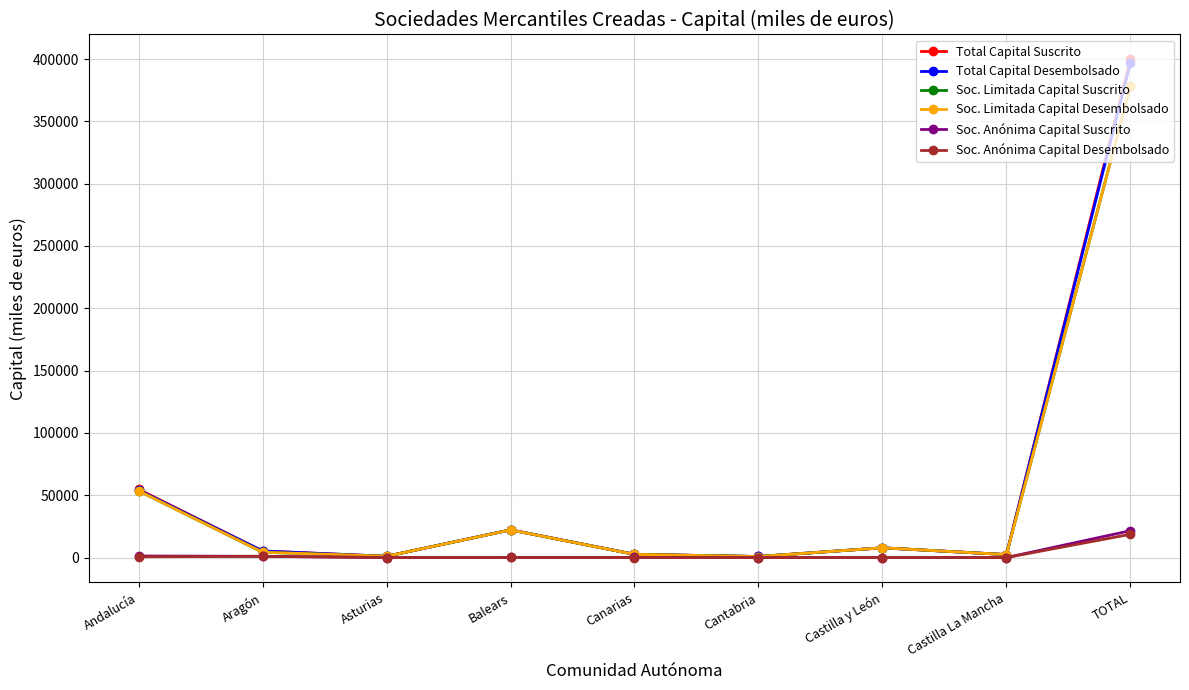

Which series has the largest total across all categories?

Total Capital Suscrito